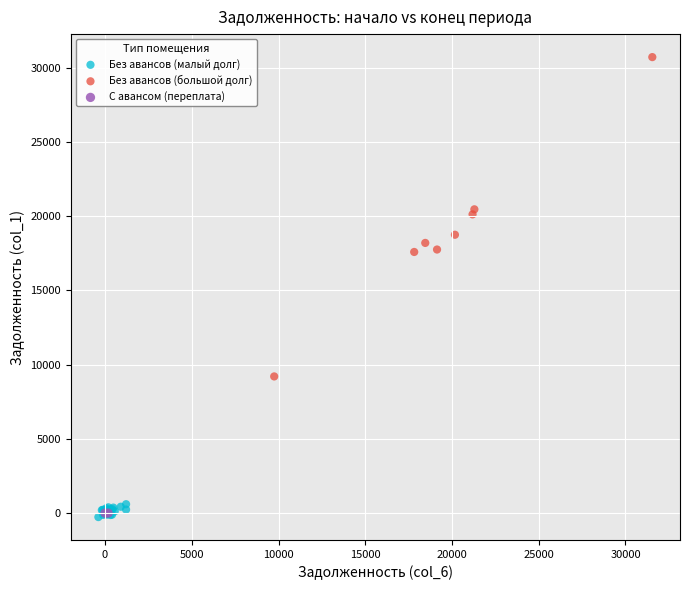

What are all the series names shown in the legend?

Без авансов (малый долг), Без авансов (большой долг), С авансом (переплата)